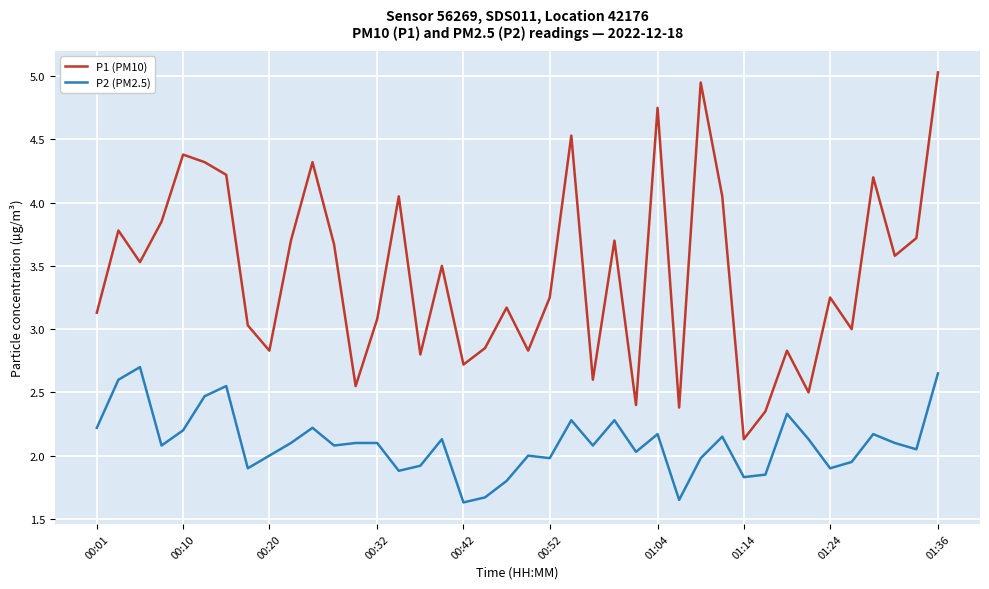

Which series has the widest spread of values?

P1 (PM10)